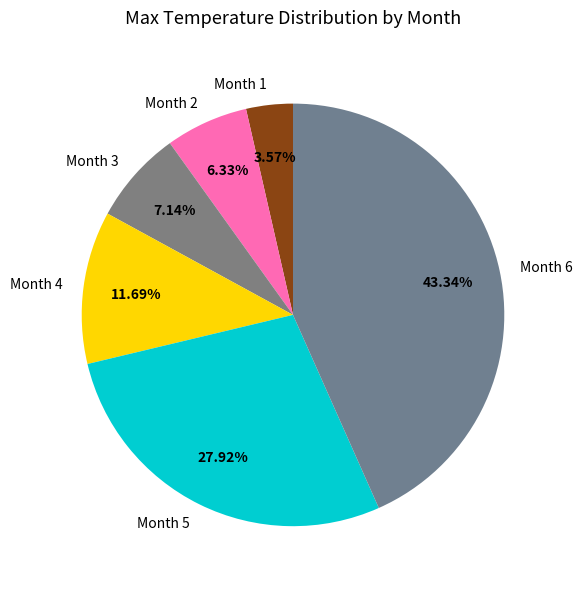

Approximately how many times larger is the value at Month 2 compared to Month 4?

0.5